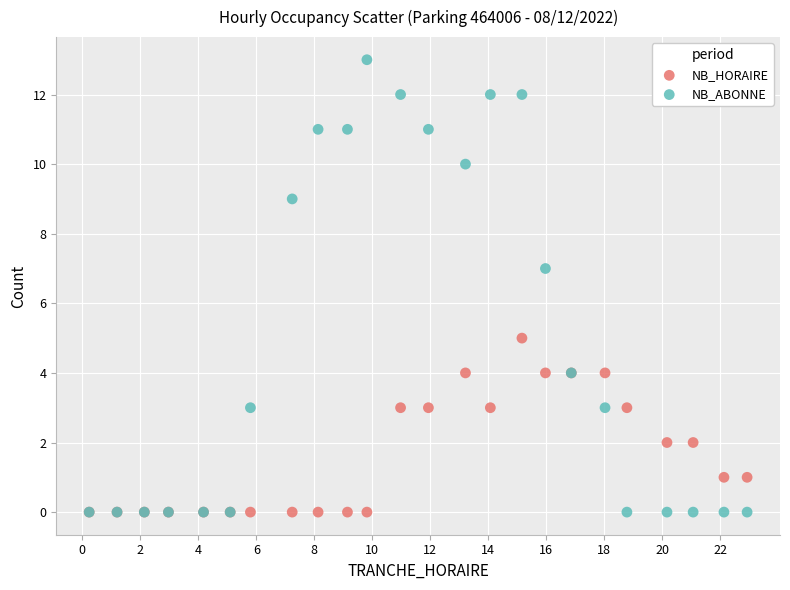

What are all the series names shown in the legend?

NB_HORAIRE, NB_ABONNE